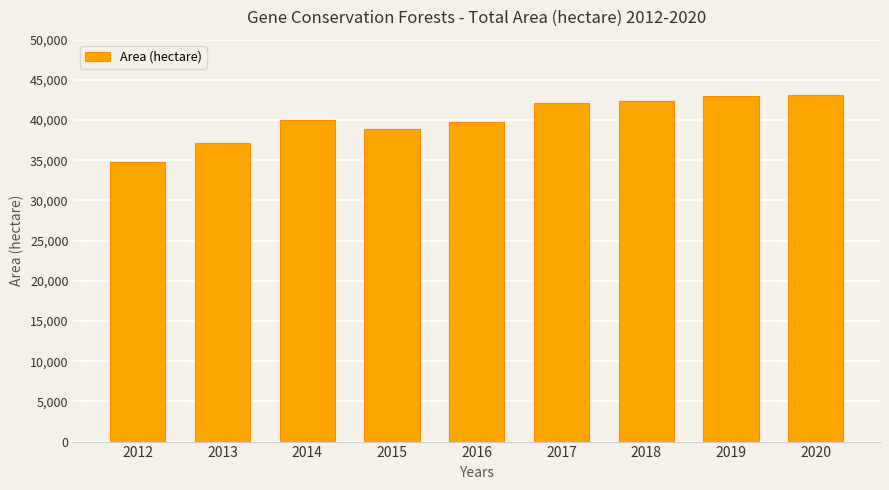

What is the sum of all values?

360988.5